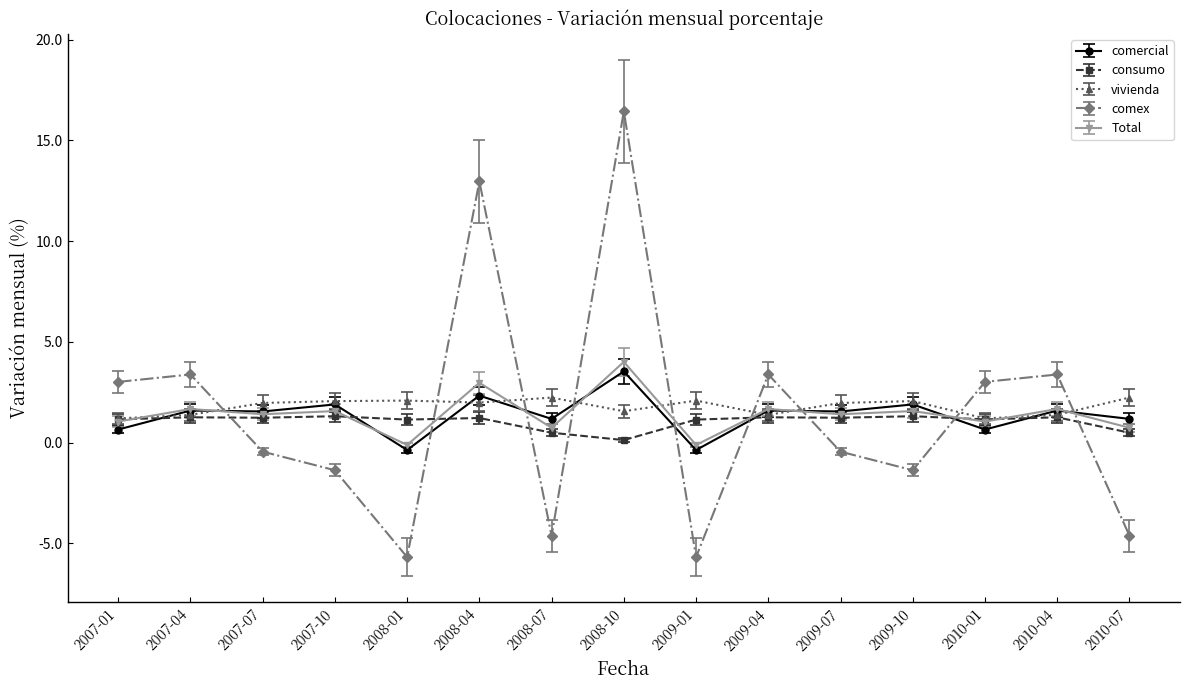

List the series in order of their peak value, highest first.

comex, Total, comercial, vivienda, consumo